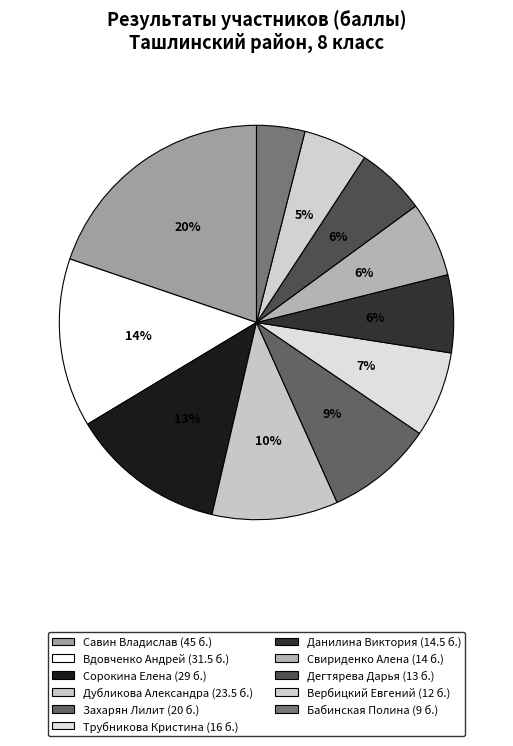

Count the number of slices in the pie.

11